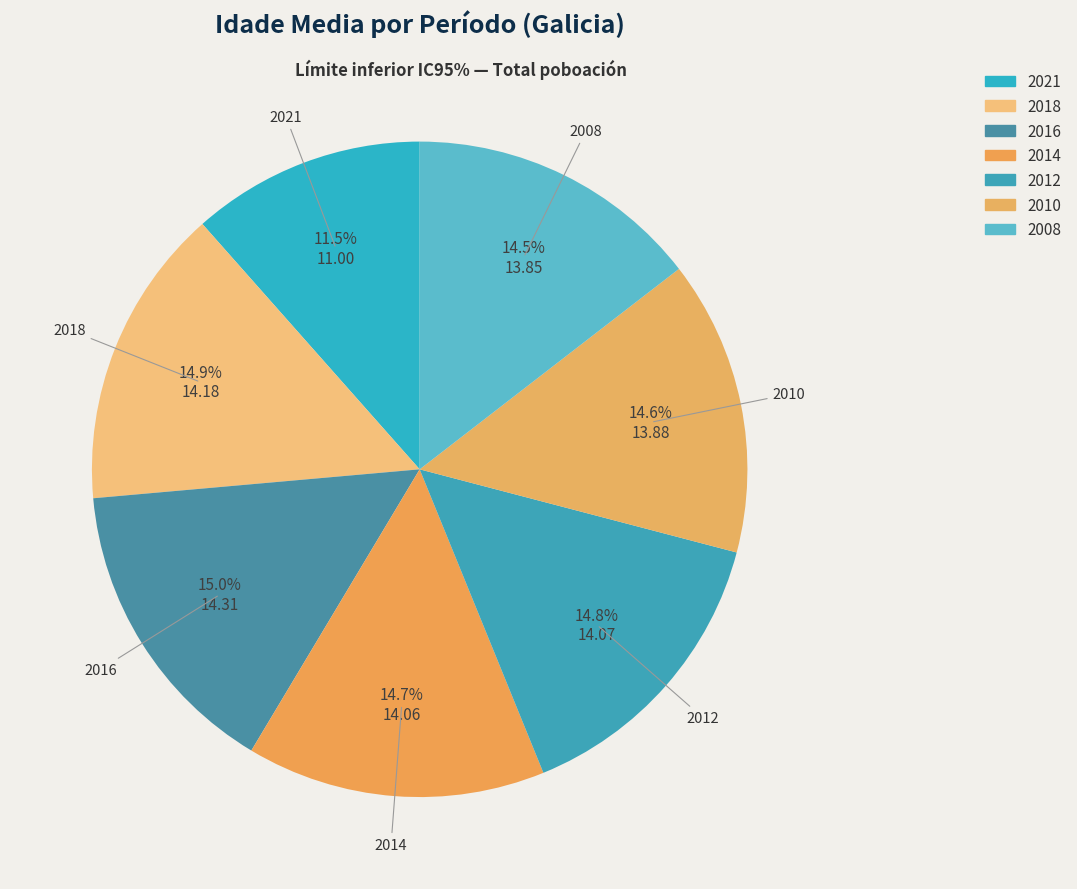

Count the number of slices in the pie.

7